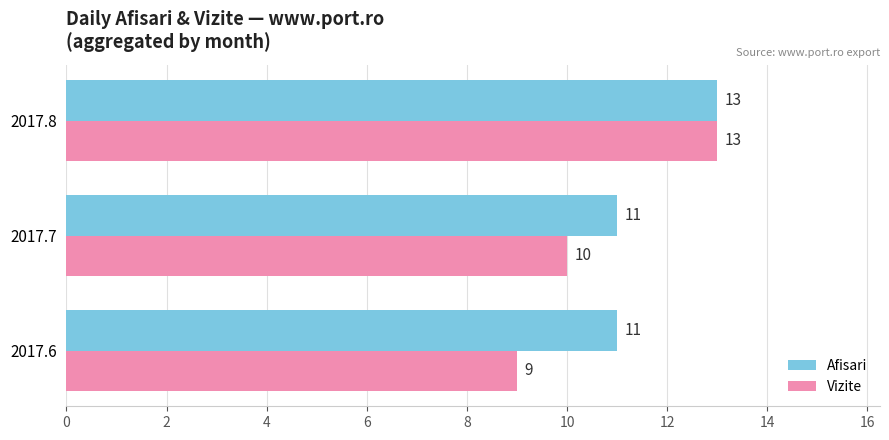

How many data points does each series have?

3